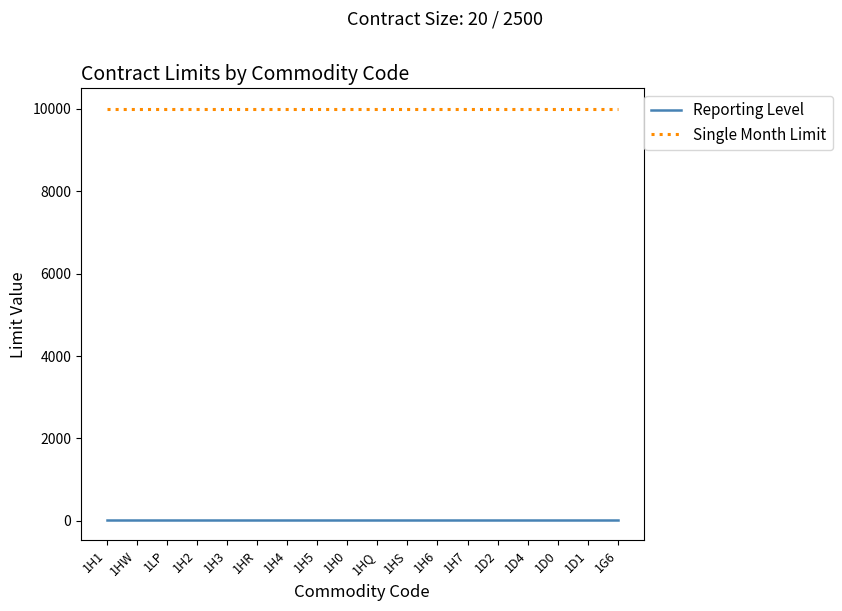

The value of Single Month Limit at 1H0 is 10000. True or false?

True